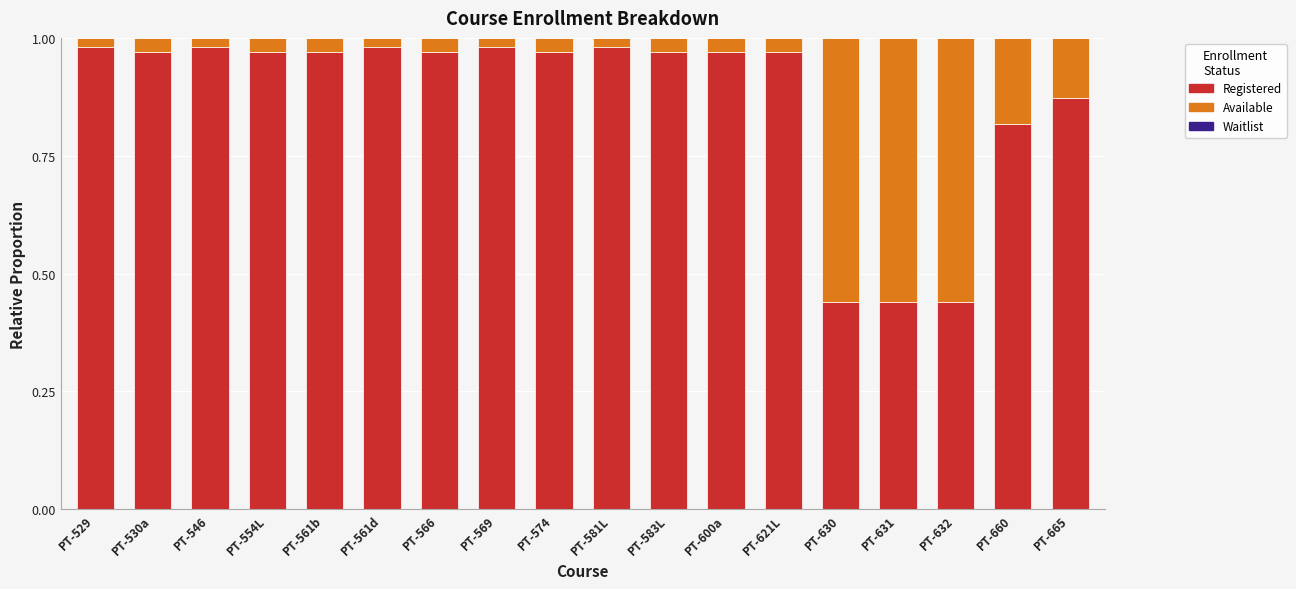

The Registered series shows 0.8 at PT-632. True or false?

False